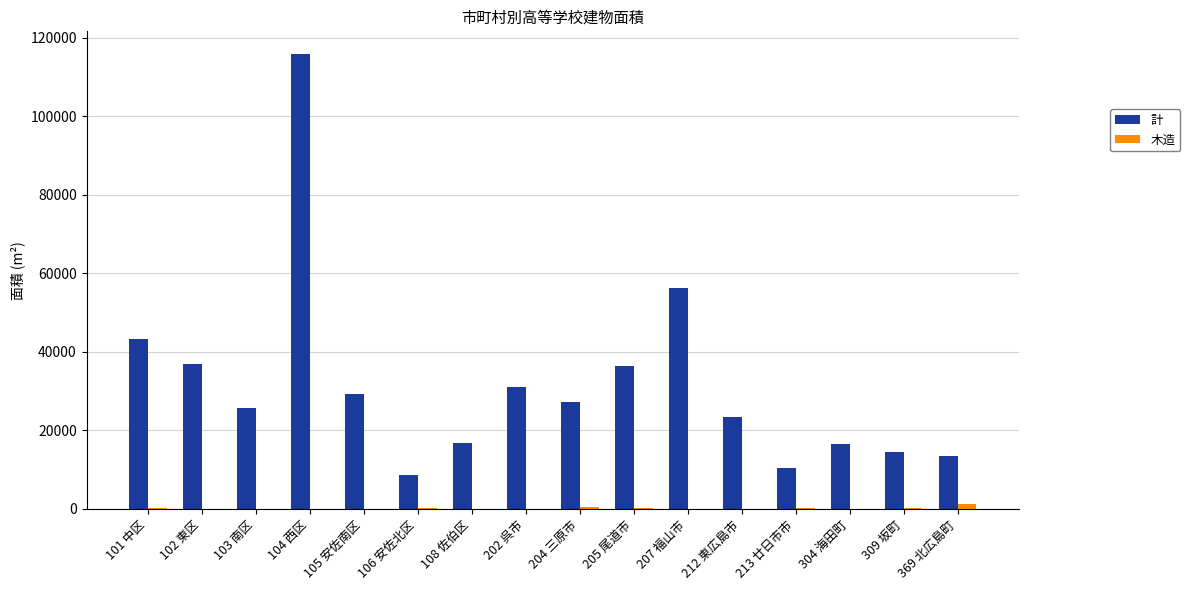

What is the average value of the 計 series?

31601